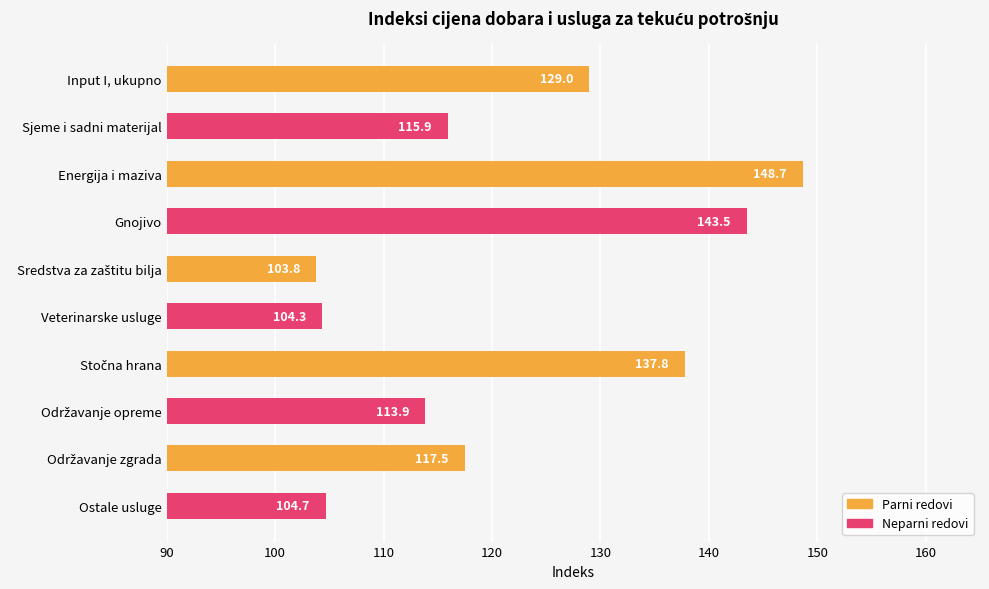

How many data points are less than 117?

5